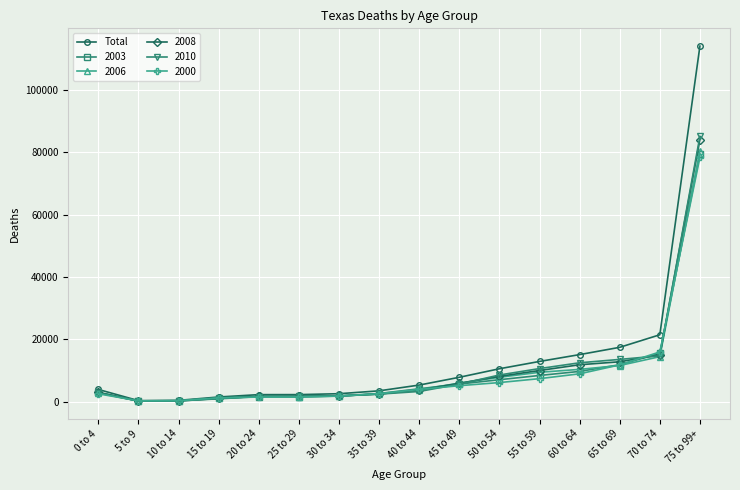

The value of 2003 at 55 to 59 is 13974.1. True or false?

False